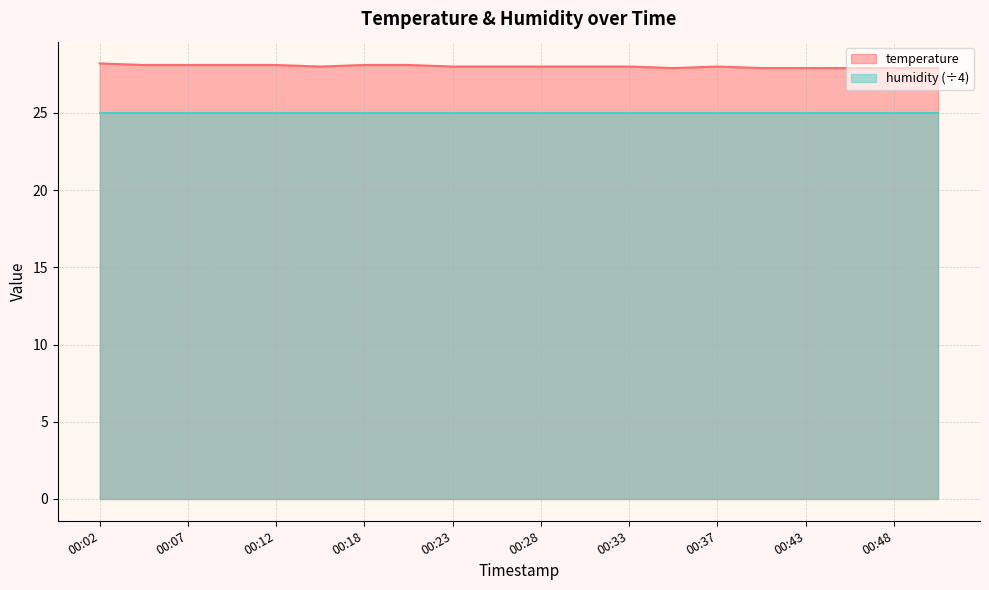

The chart shows a value of 28.0 at 00:30. True or false?

True